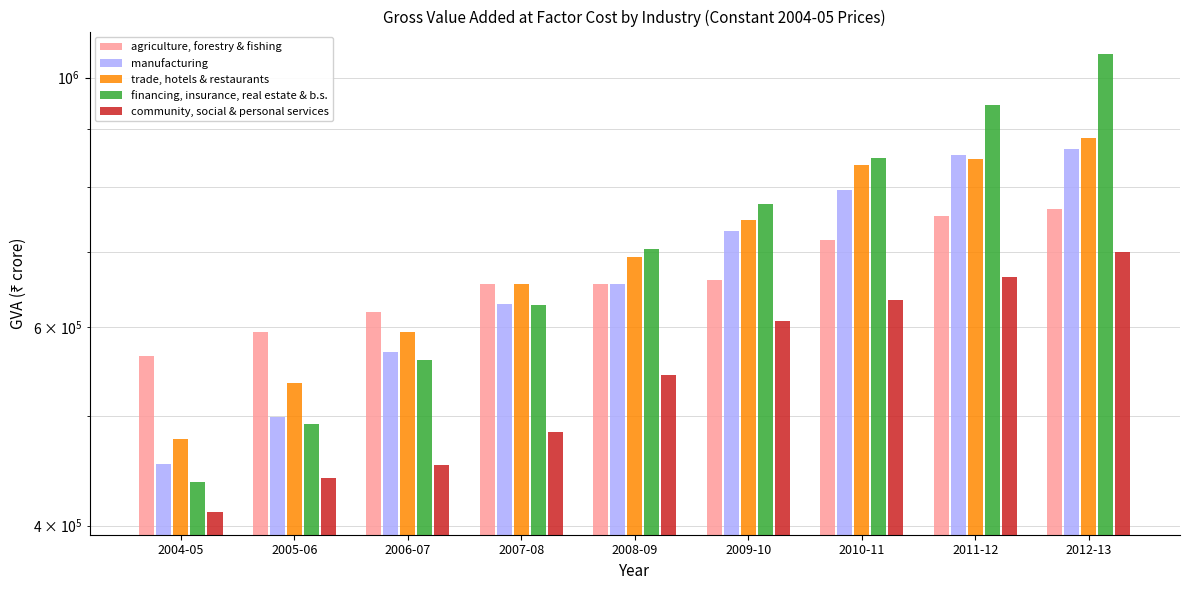

What is the label of the 2nd bar from the right?

2011-12